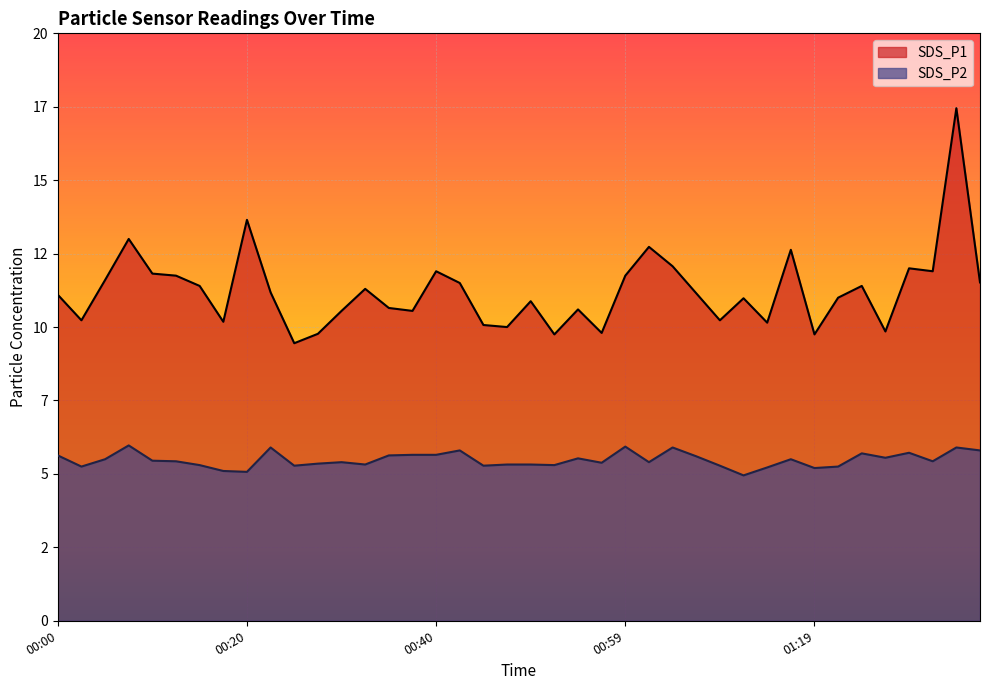

The SDS_P2 series shows 5.4 at 01:02. True or false?

True